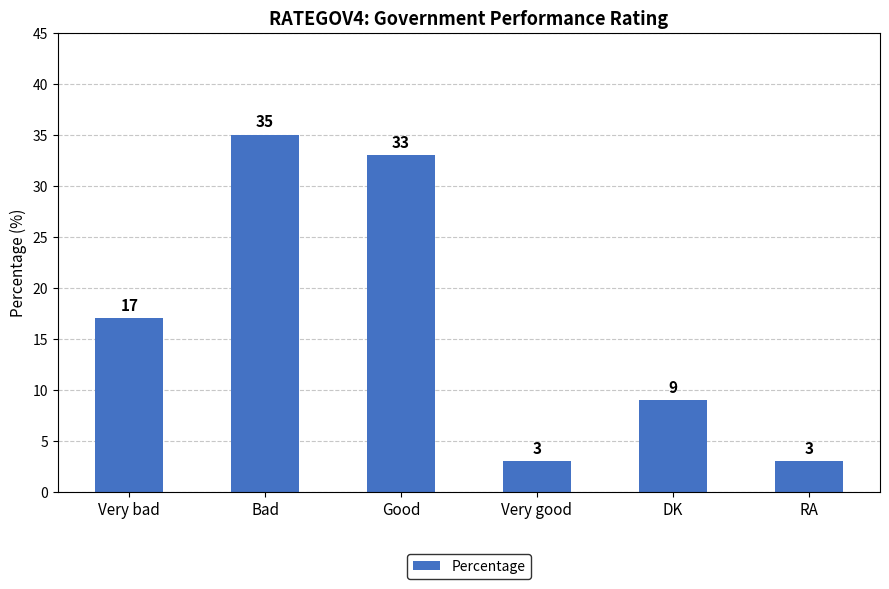

Between Very bad and DK, which is larger?

Very bad